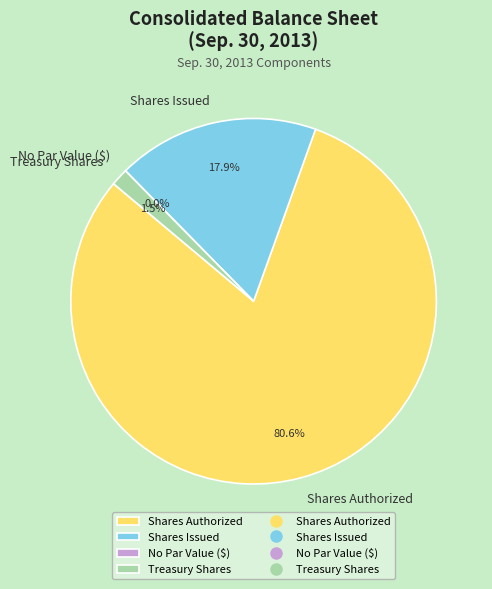

What percentage do Shares Authorized and No Par Value ($) together represent?

80.6%